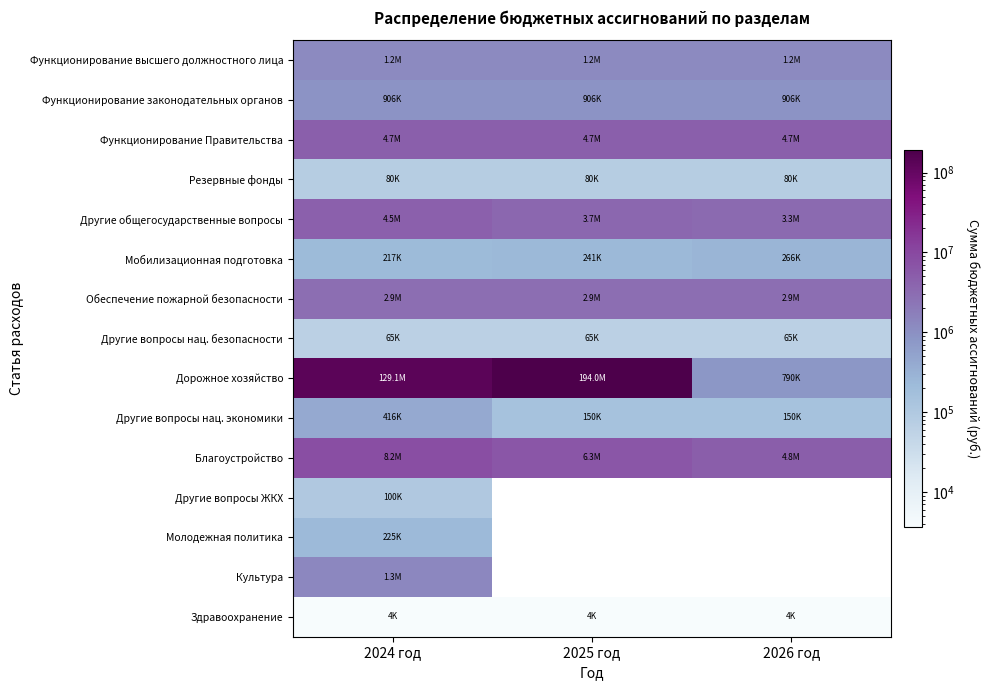

What is the spread (max minus min) of values at 2025 год?

194024092.2